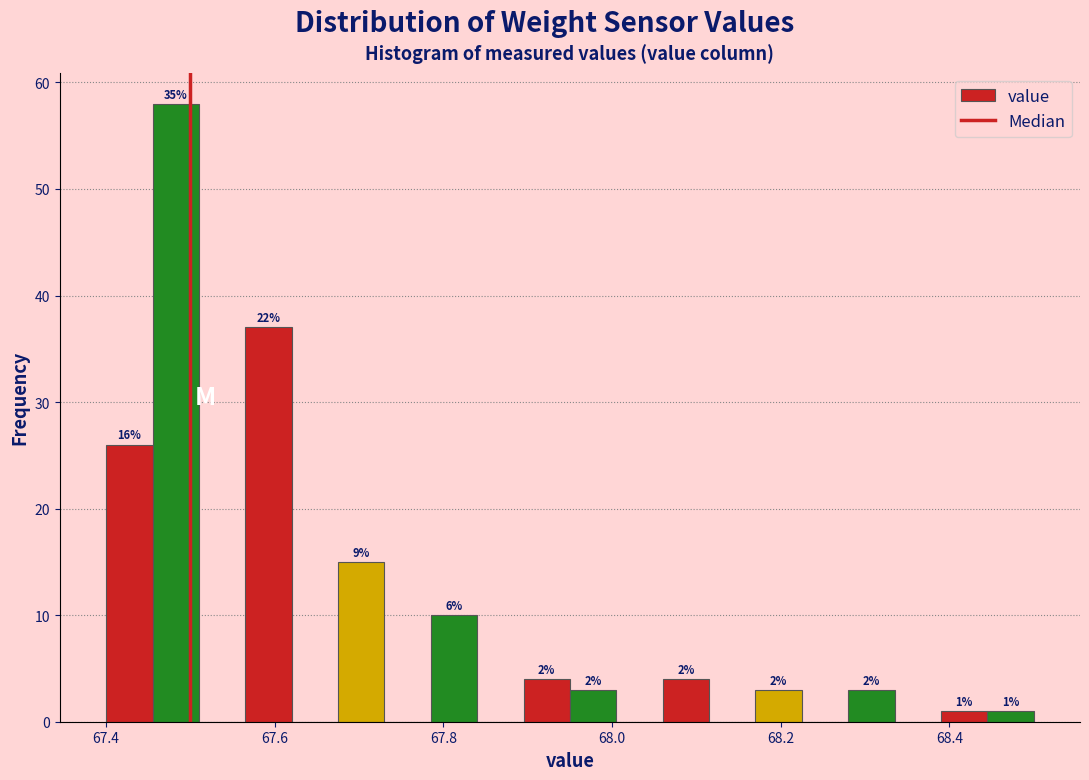

Read against the x-axis, roughly where is the centre of the tallest bar?

67.48